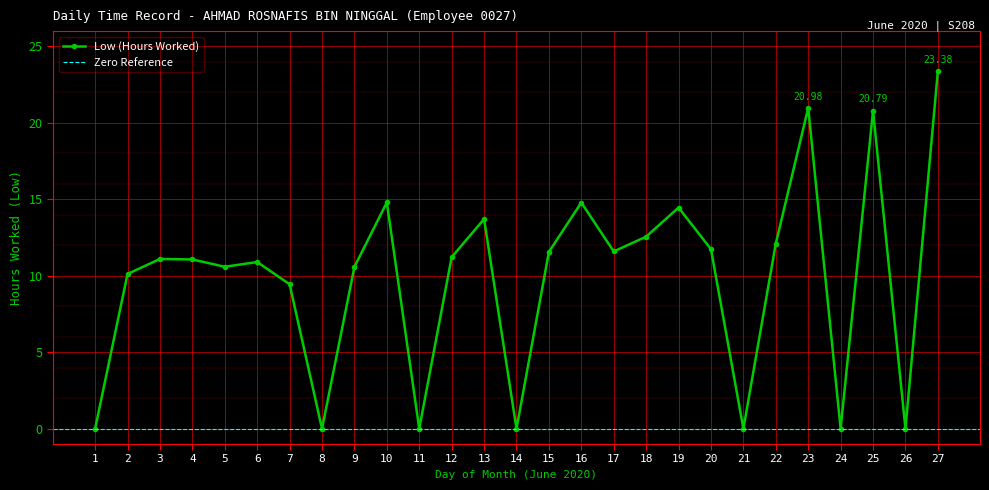

Which label corresponds to the largest value in the chart?

27